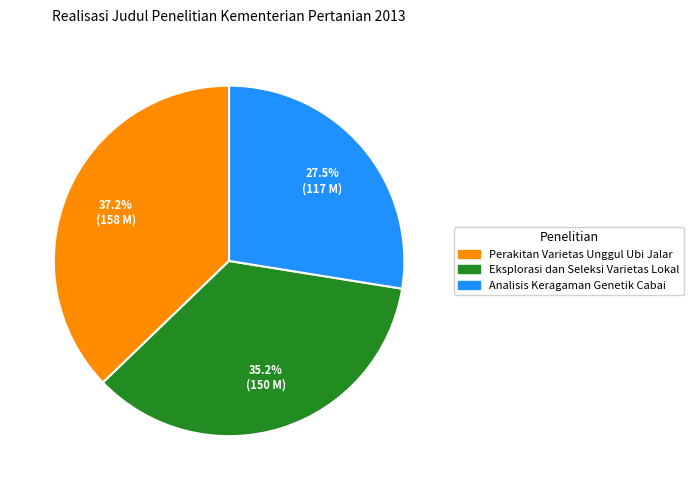

To the nearest percent, what is the difference between the Perakitan Varietas Unggul Ubi Jalar and Eksplorasi dan Seleksi Varietas Lokal slice percentages?

2%